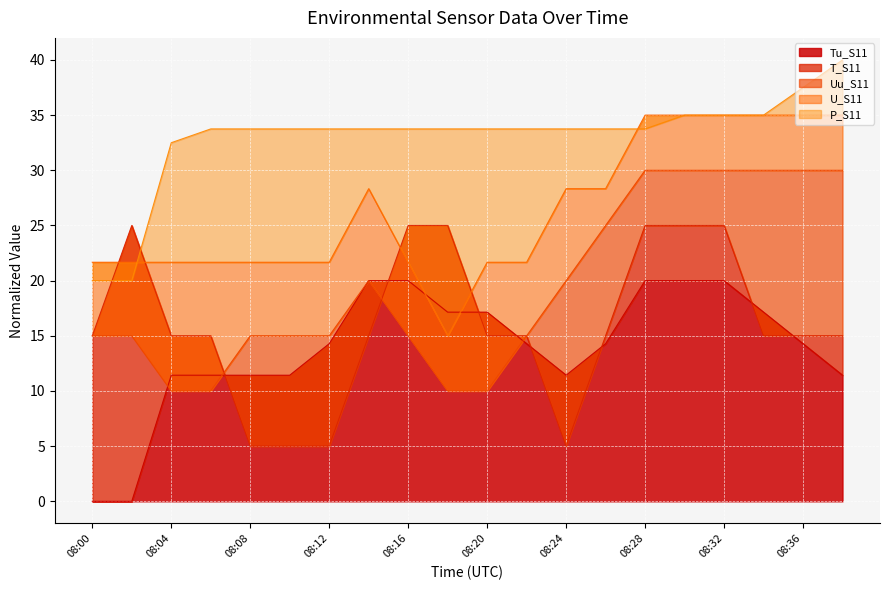

At which label is T_S11 closest to 14?

08:00